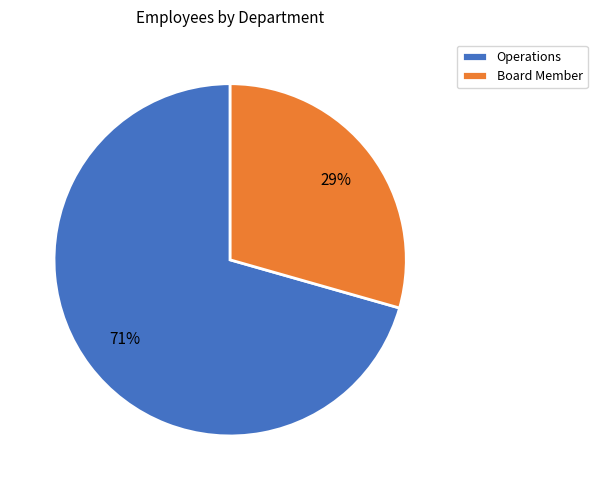

Is there any slice that represents more than half of the pie?

Yes